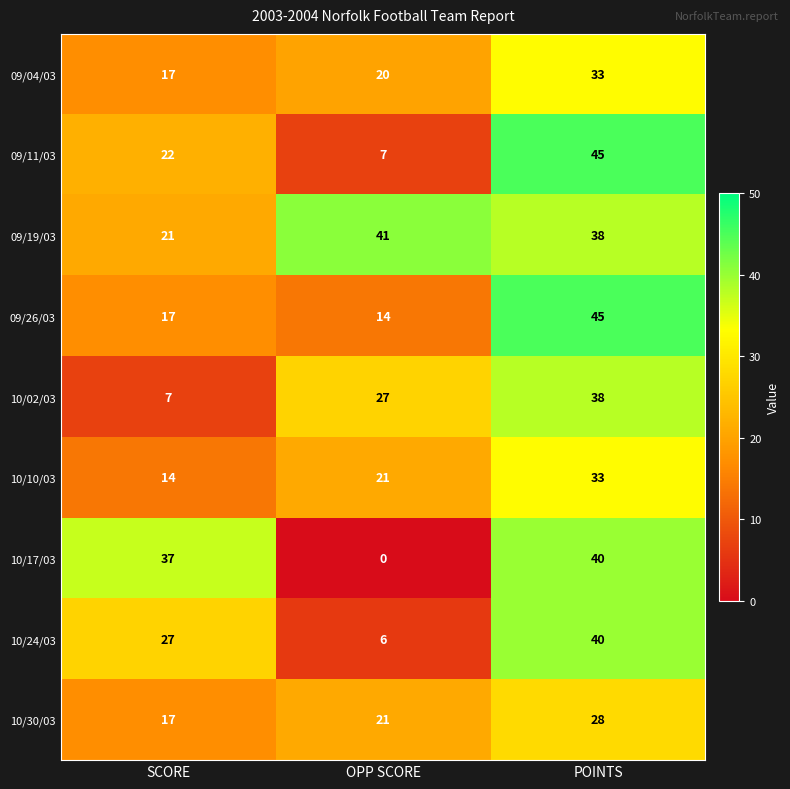

What is the approximate value of 09/19/03 at SCORE, to the nearest 5?

20